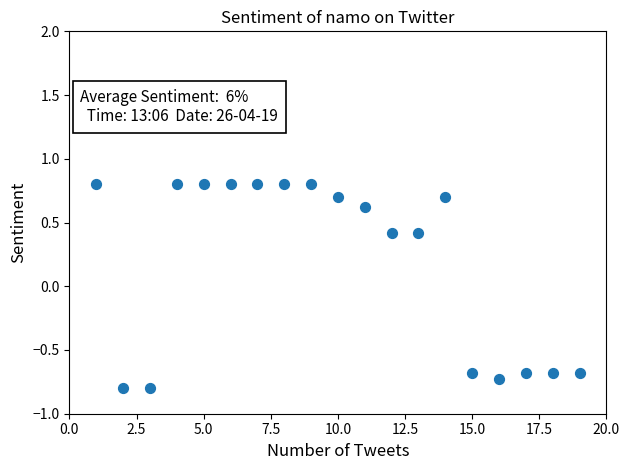

What is the range of X values (max minus min)?

18.0